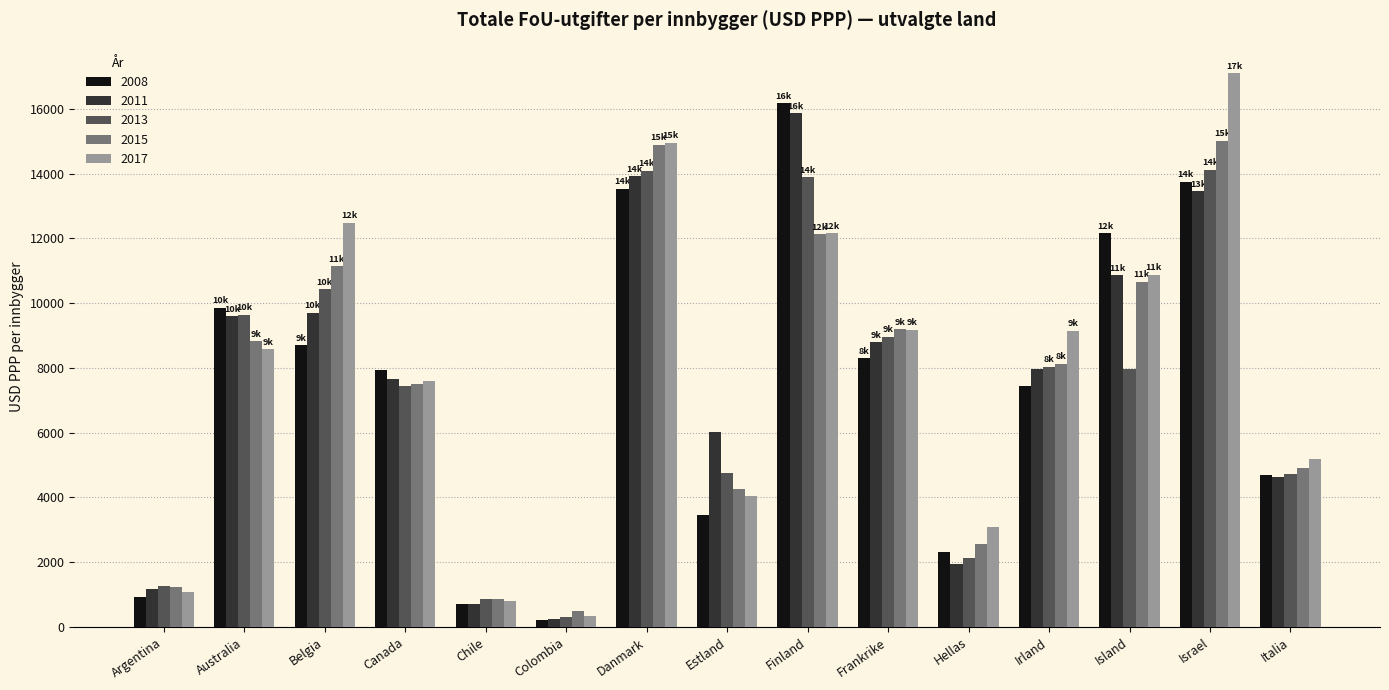

The 2011 series shows 12237.9 at Frankrike. True or false?

False